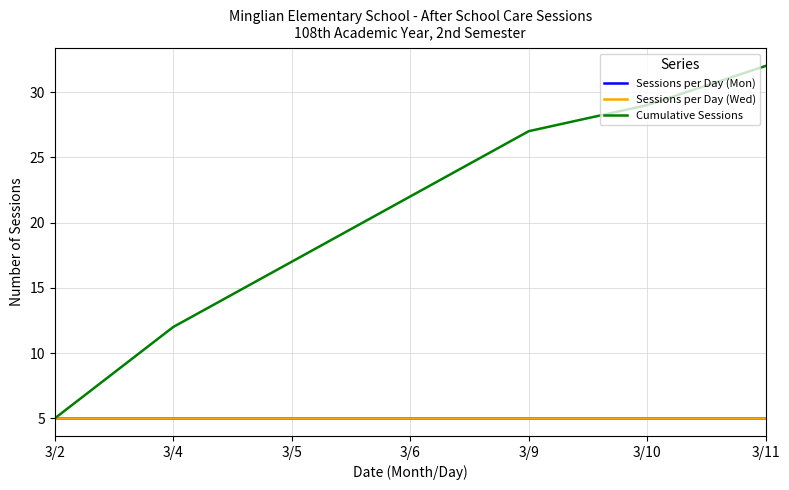

List the series in order of their peak value, lowest first.

Sessions per Day (Mon), Sessions per Day (Wed), Cumulative Sessions